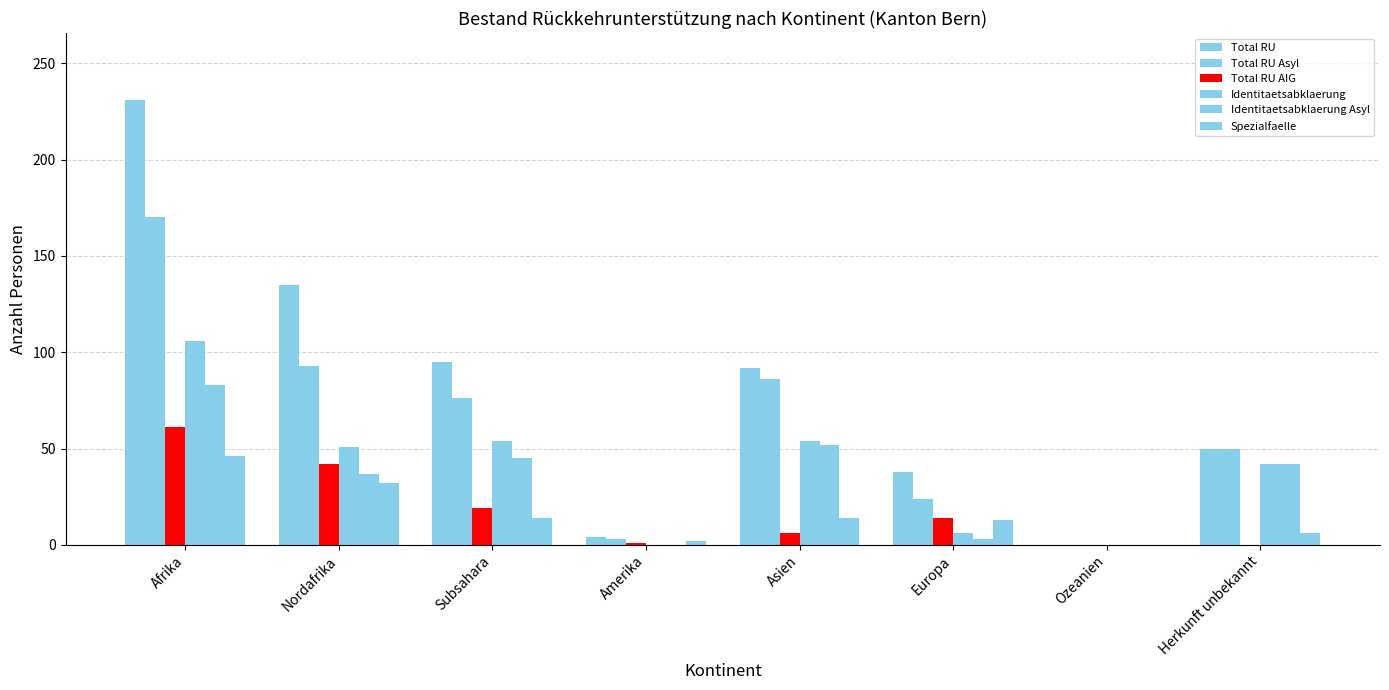

Where does the Spezialfaelle series first go above 14?

Afrika